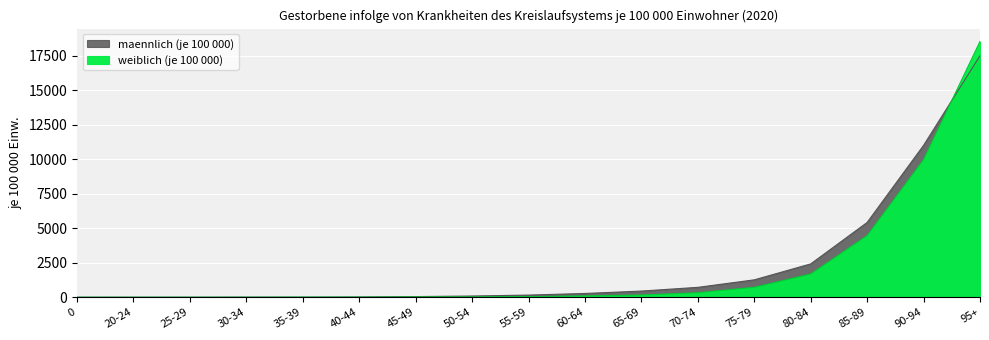

Which series has the largest total across all categories?

maennlich (je 100 000)